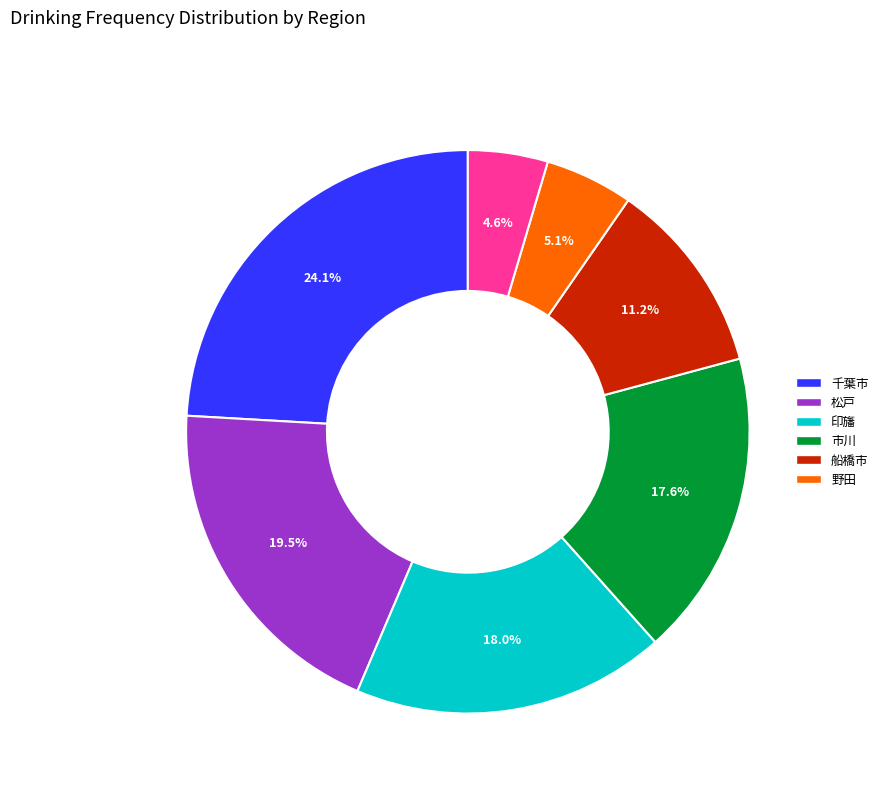

How many slices are in this pie chart?

7